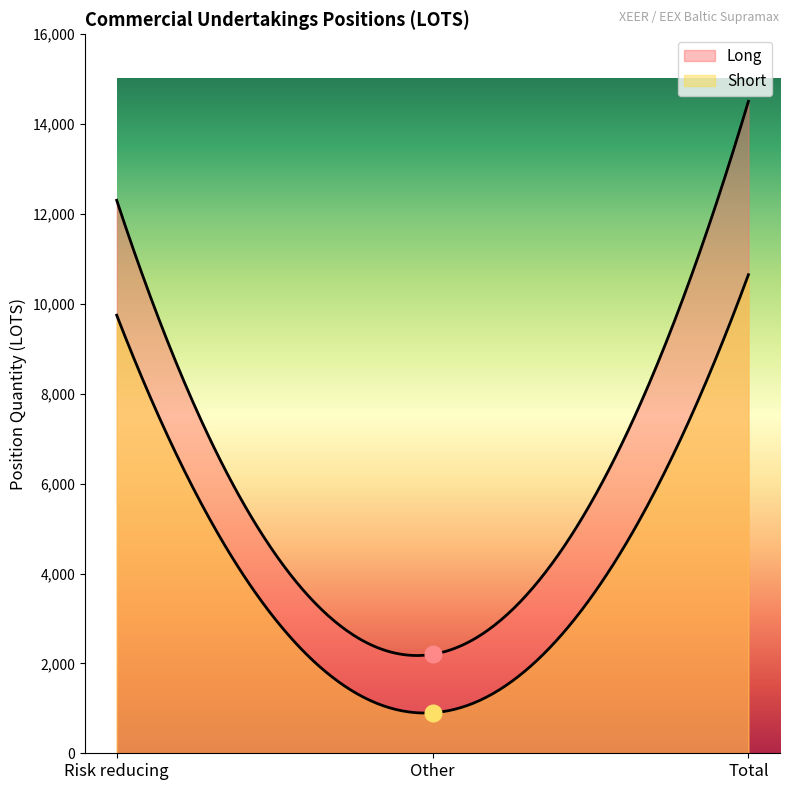

What are all the series names shown in the legend?

Long, Short